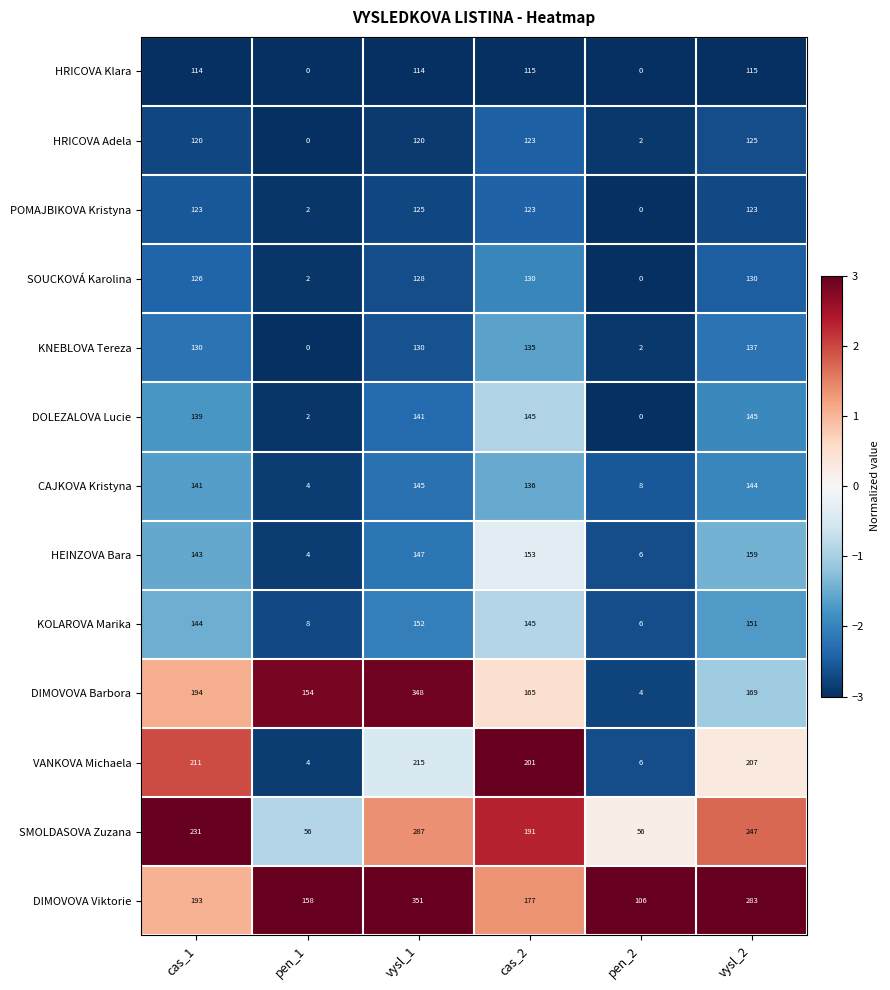

What is the sum of the SMOLDASOVA Zuzana values at vysl_1 and cas_2?

478